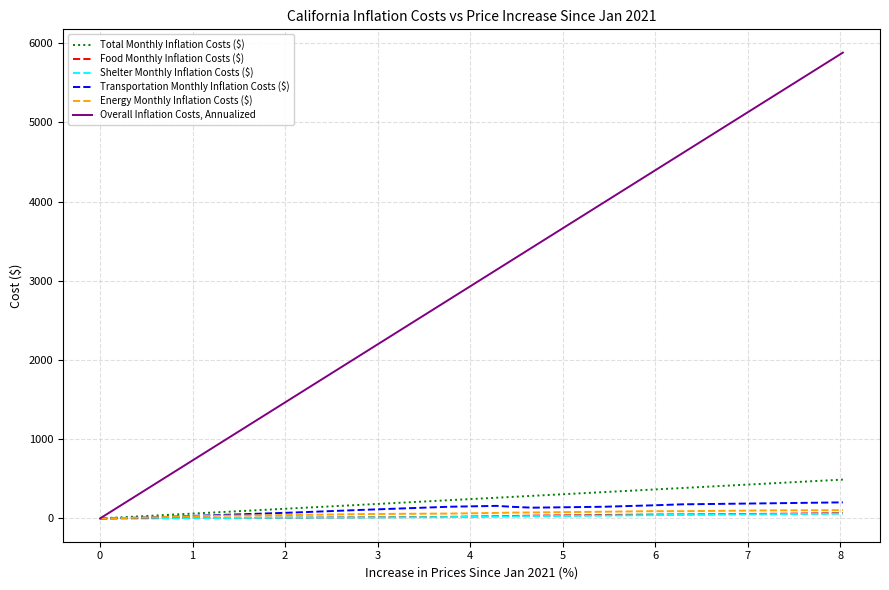

What is the maximum value shown in the chart?

5881.9